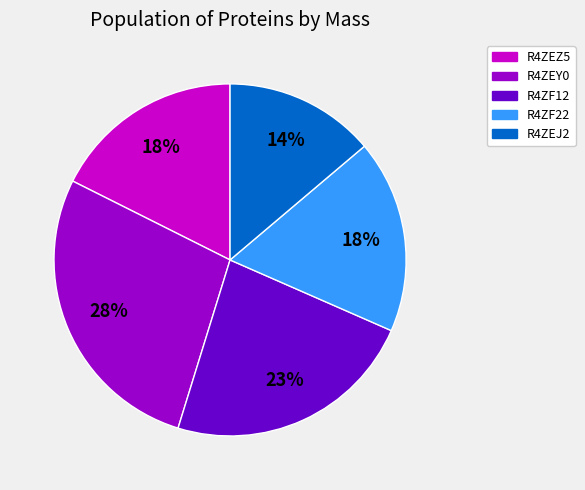

To the nearest percent, what percentage of the pie is R4ZF22?

18%